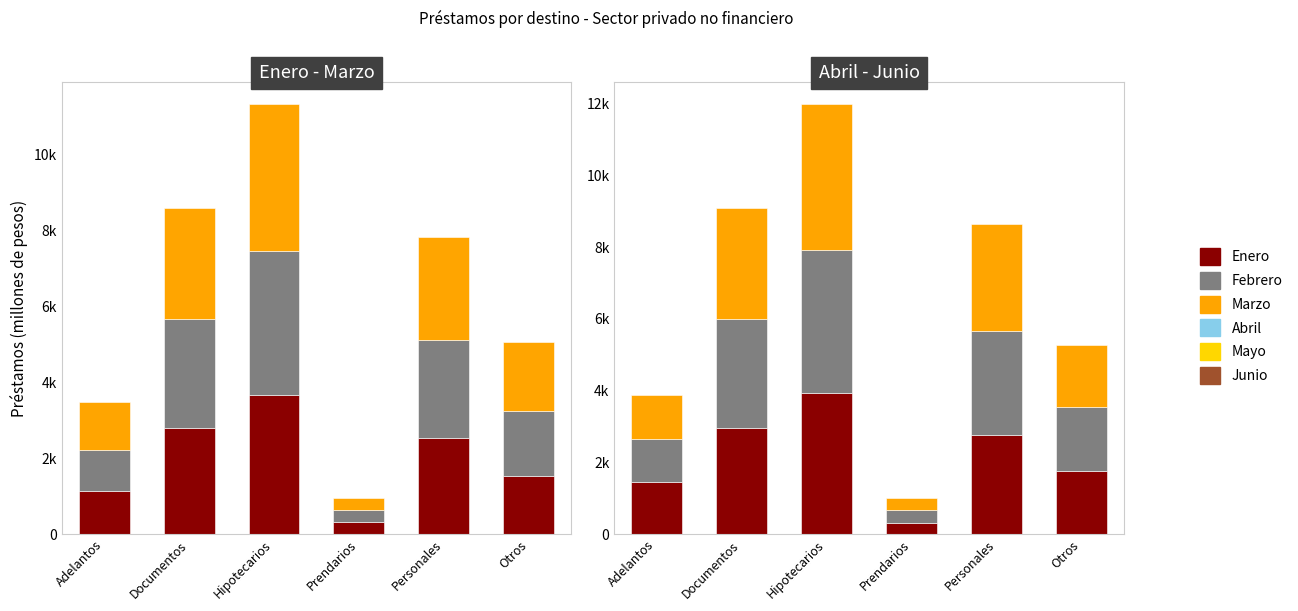

At which label does Abril reach its peak?

Hipotecarios